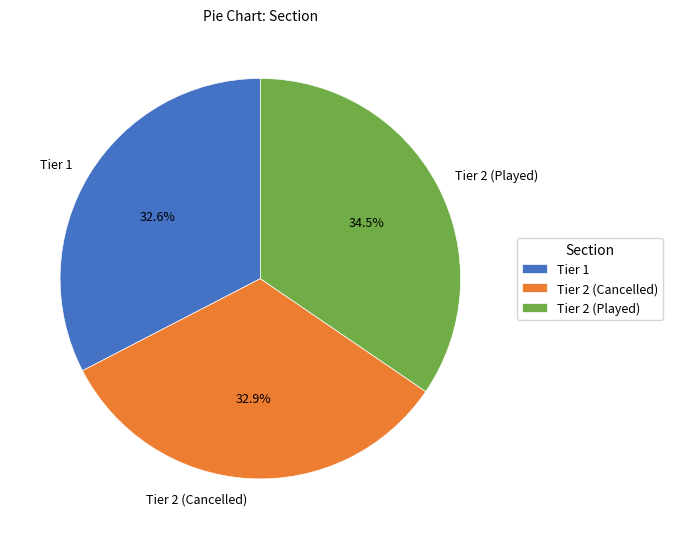

What is the total percentage of Tier 1 and Tier 2 (Cancelled)?

65.5%